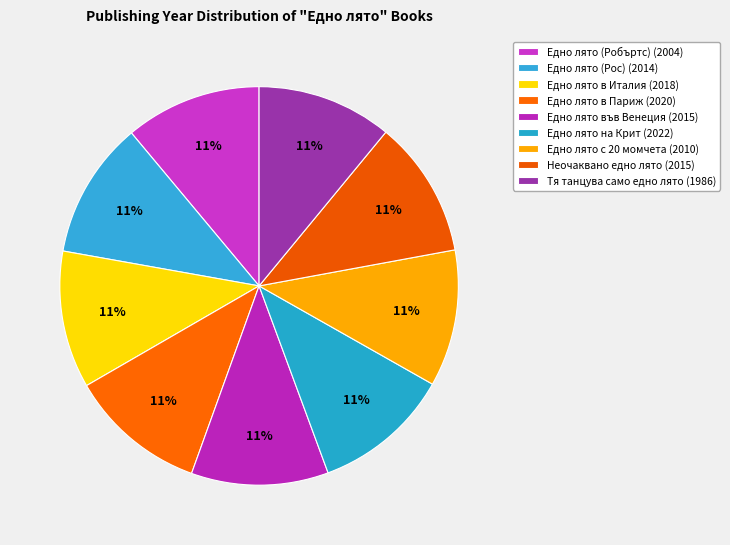

Does any single category account for the majority?

No